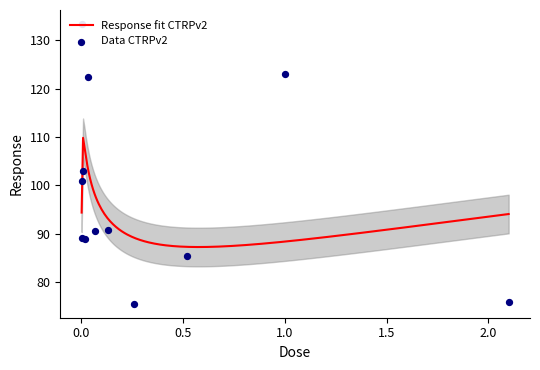

Between 0.52 and 1.0, which is larger?

1.0